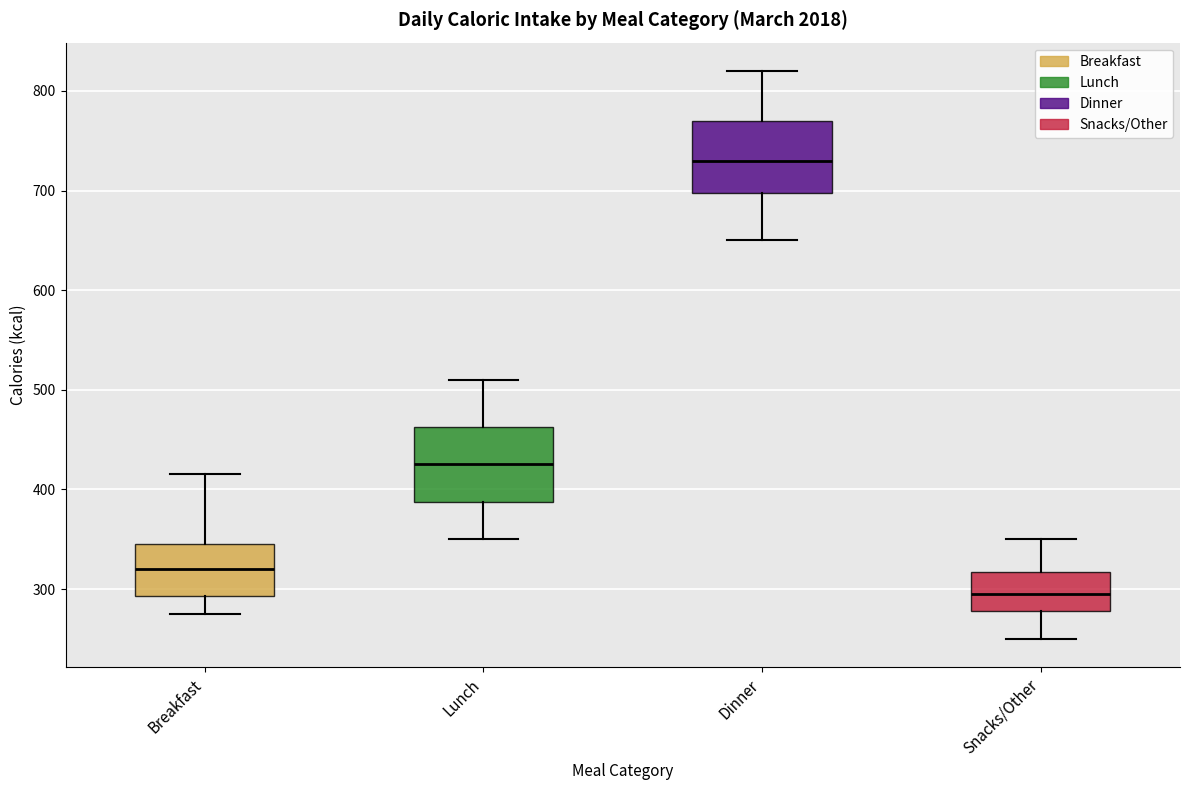

Which box has the lowest median line?

Snacks/Other